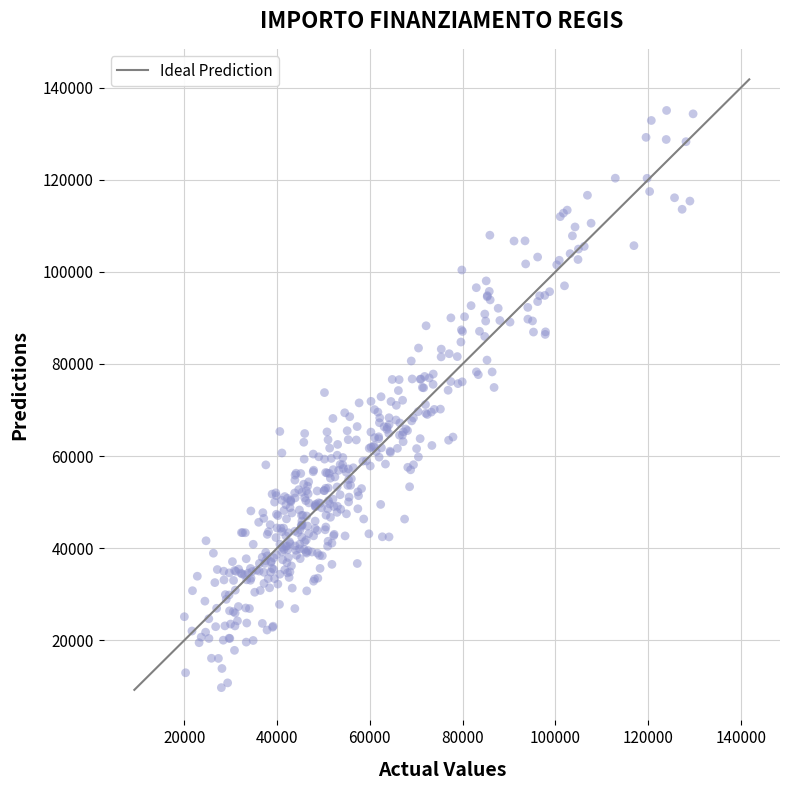

What is the range of Y values (max minus min)?

125362.9